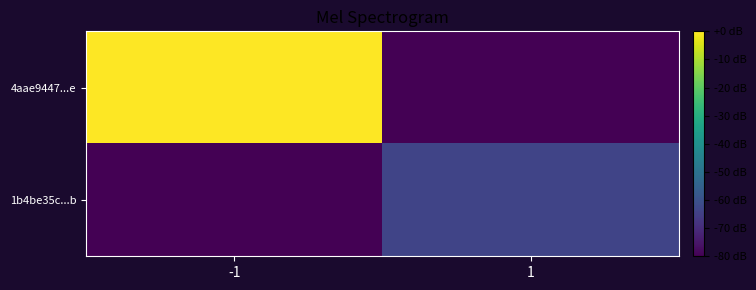

Count the number of categories in the chart.

2